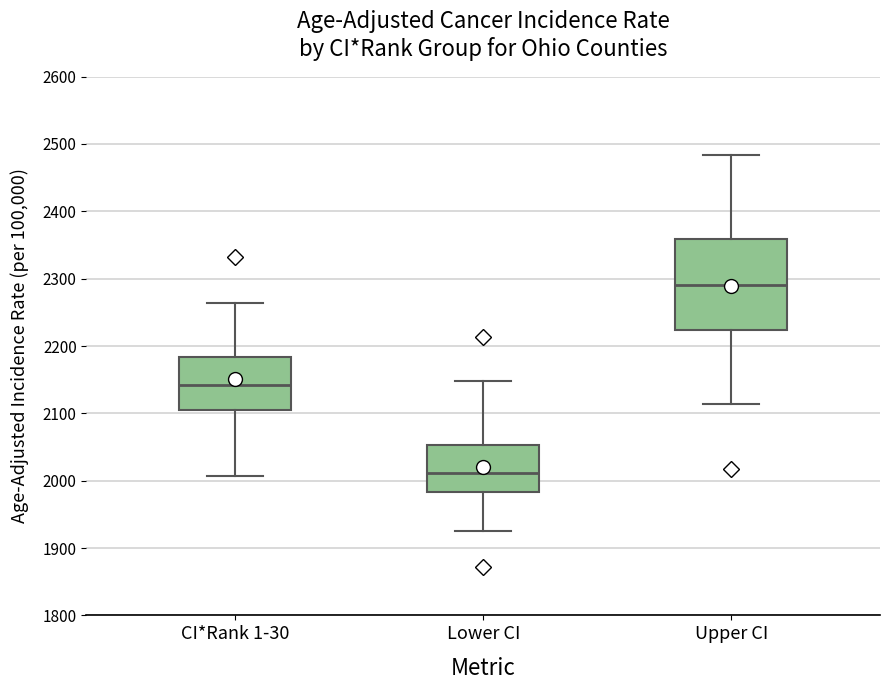

Which box is the tallest, from its lower edge to its upper edge?

Upper CI